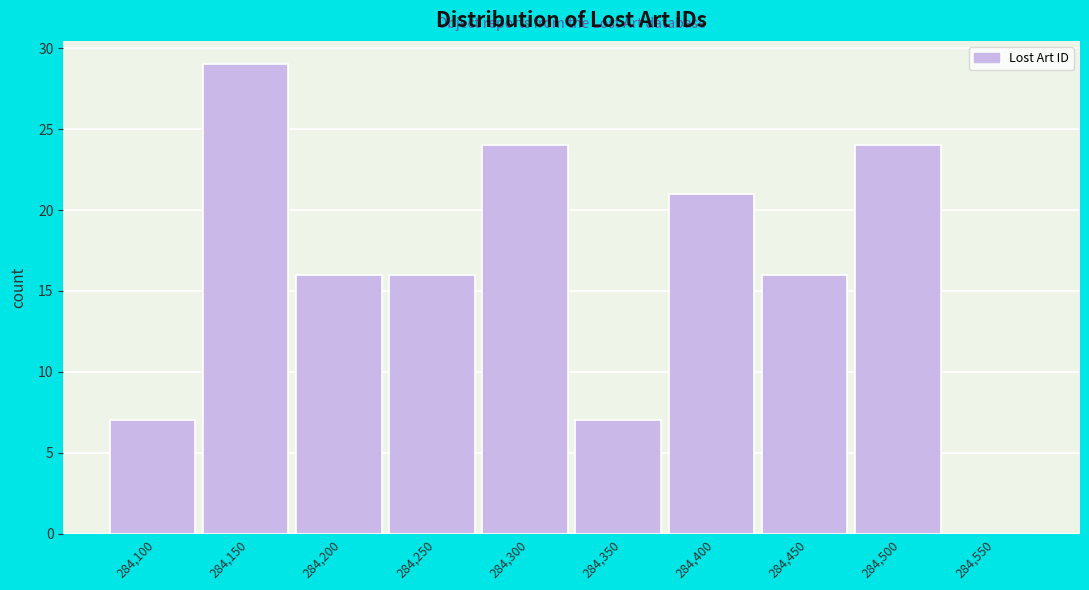

Reading left to right, list all the values displayed in this chart.

284,100=7	284,150=29	284,200=16	284,250=16	284,300=24	284,350=7	284,400=21	284,450=16	284,500=24	284,550=0